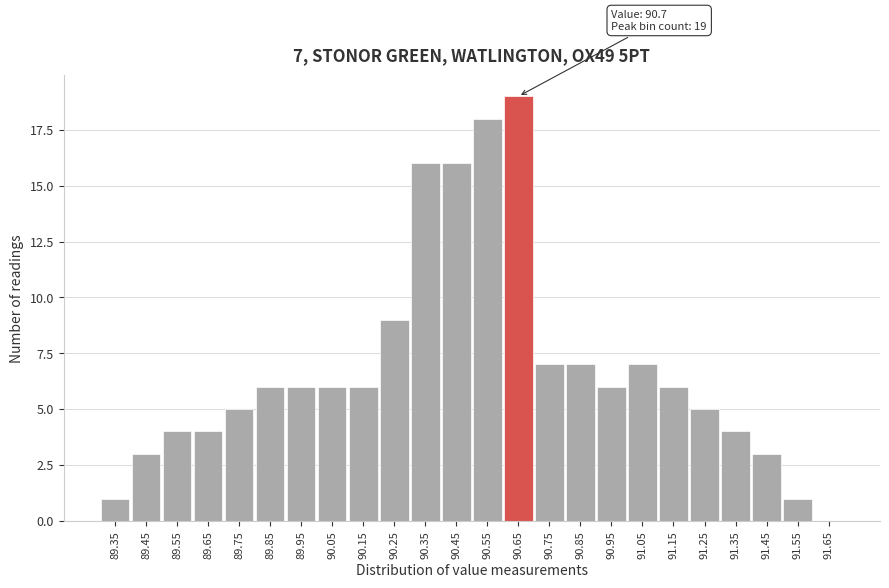

Reading left to right, list all the values displayed in this chart.

89.35=1	89.45=3	89.55=4	89.65=4	89.75=5	89.85=6	89.95=6	90.05=6	90.15=6	90.25=9	90.35=16	90.45=16	90.55=18	90.65=19	90.75=7	90.85=7	90.95=6	91.05=7	91.15=6	91.25=5	91.35=4	91.45=3	91.55=1	91.65=0